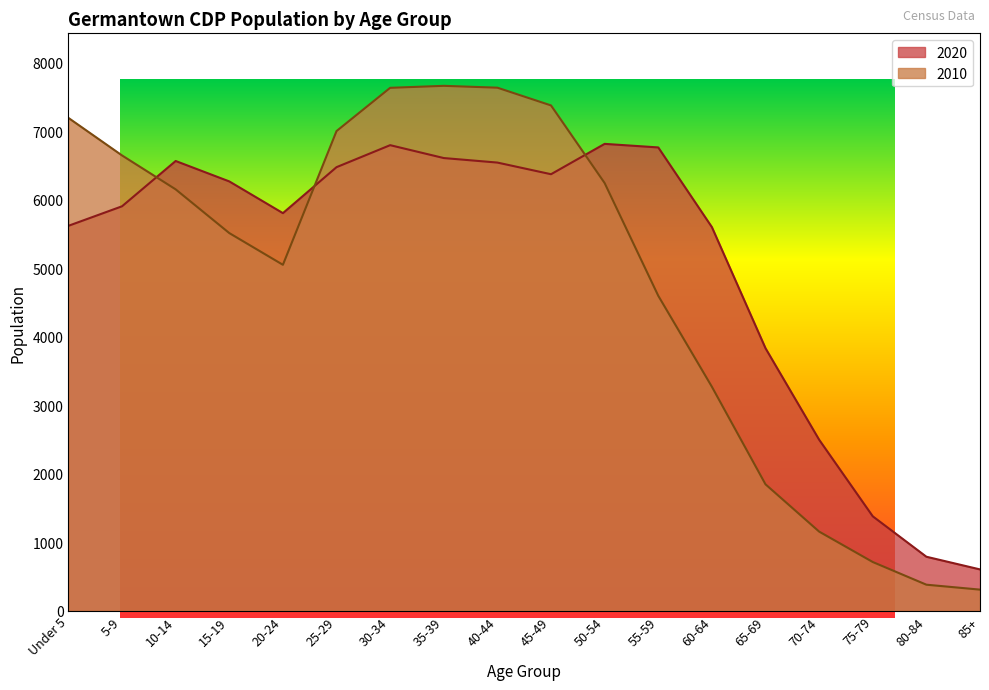

What is the difference between the highest and lowest values at 55-59?

2165